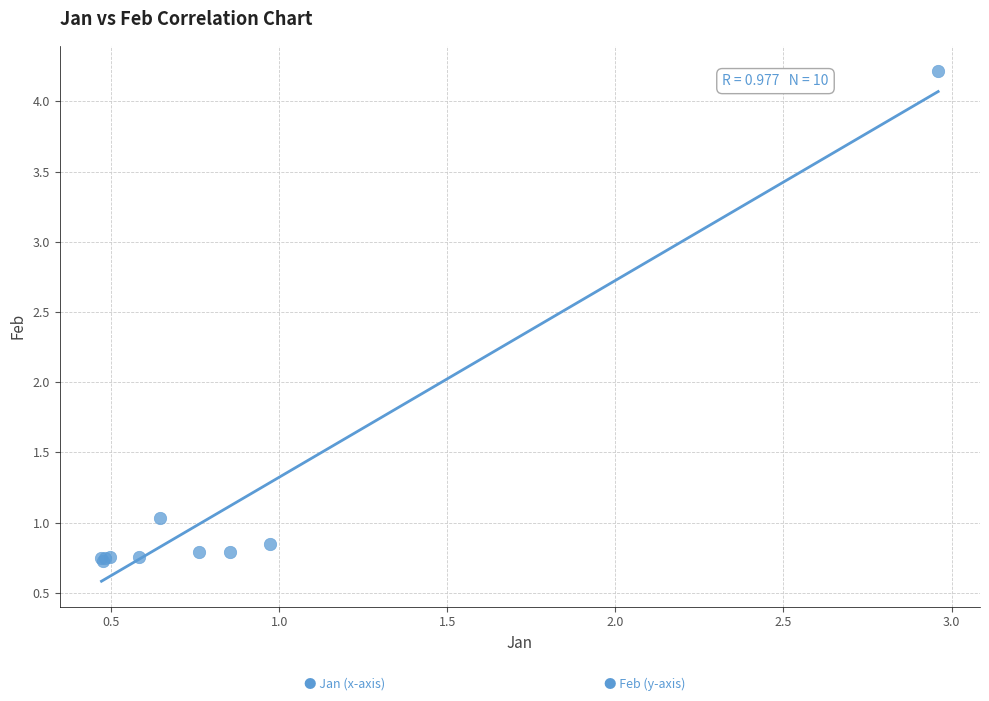

What Y value in the scatter plot is closest to 2?

1.0